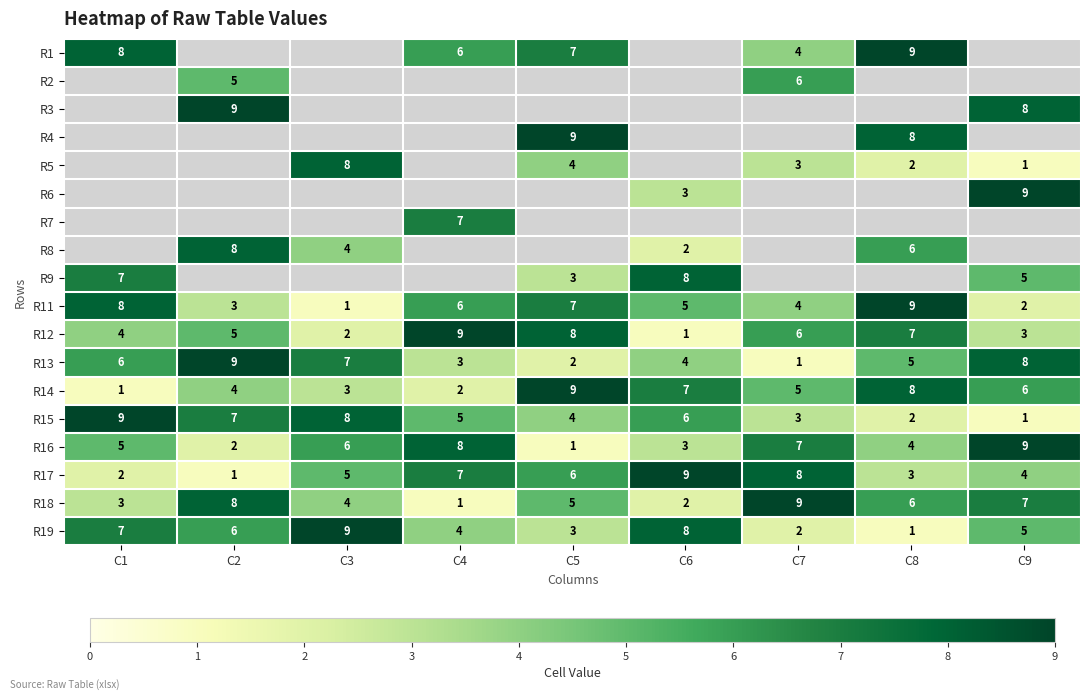

At which label does R19 reach its minimum?

C8